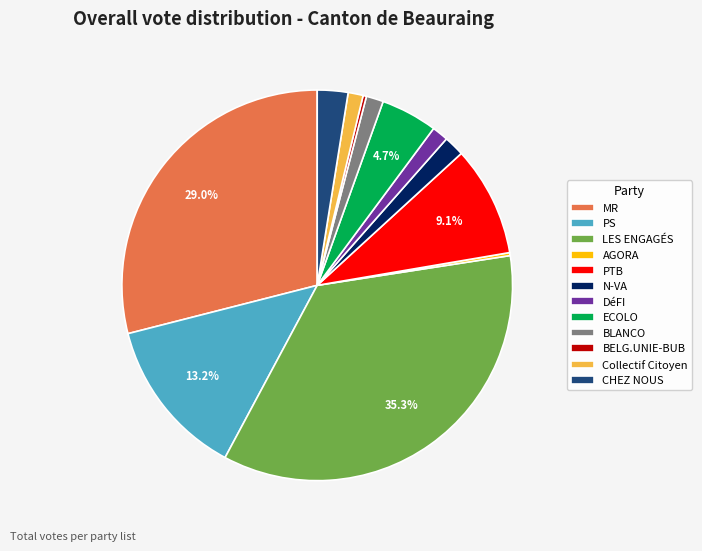

What portion of the pie excludes PS?

86.8%